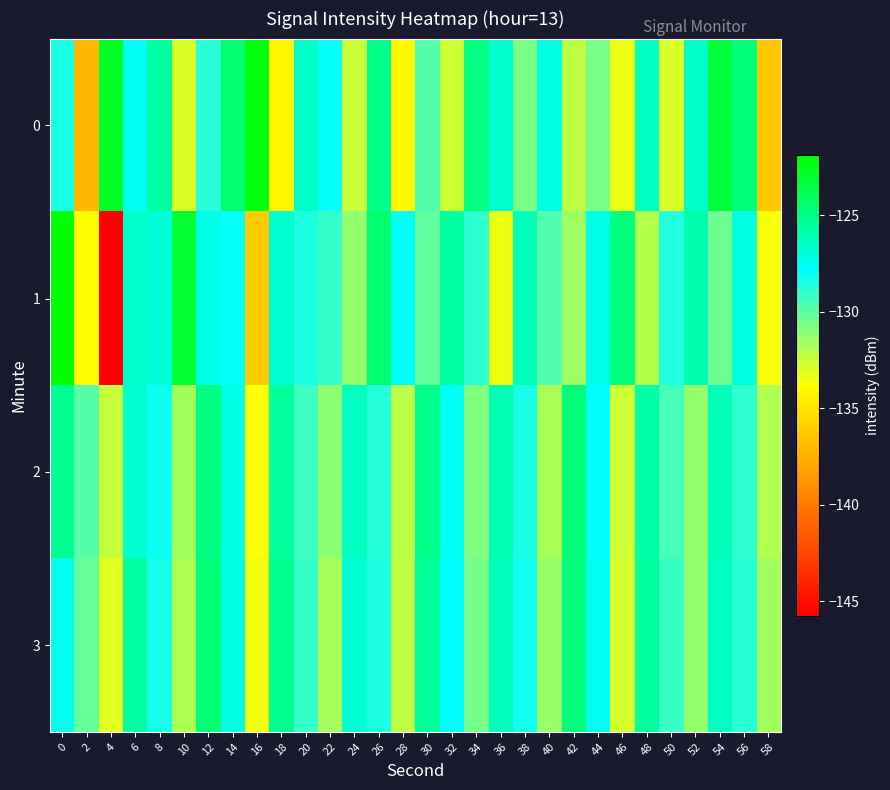

Reading left to right, transcribe all the data shown in this chart.

0: 0=-128.5	2=-137.1	4=-122.7	6=-127.5	8=-125.6	10=-132.9	12=-128.8	14=-124.5	16=-122.1	18=-134.3	20=-126.6	22=-127.9	24=-132.5	26=-125.2	28=-134.1	30=-129.7	32=-132.6	34=-124.9	36=-126.7	38=-130.6	40=-127.1	42=-132.2	44=-130.6	46=-133.3	48=-126.4	50=-132.9	52=-126.6	54=-123.2	56=-124.7	58=-136.5
1: 0=-121.8	2=-133.8	4=-145.8	6=-126.6	8=-126.9	10=-123.0	12=-127.3	14=-128.0	16=-136.3	18=-126.8	20=-128.5	22=-129.1	24=-131.2	26=-124.5	28=-127.8	30=-130.1	32=-125.6	34=-128.9	36=-133.4	38=-126.2	40=-129.7	42=-131.5	44=-127.3	46=-124.8	48=-132.1	50=-128.6	52=-125.9	54=-130.4	56=-127.1	58=-133.7
2: 0=-125.3	2=-129.8	4=-132.4	6=-126.7	8=-128.1	10=-131.6	12=-124.9	14=-127.2	16=-133.8	18=-125.5	20=-129.3	22=-131.1	24=-126.4	26=-128.7	28=-132.2	30=-125.1	32=-127.6	34=-130.9	36=-126.1	38=-128.4	40=-131.8	42=-124.7	44=-127.9	46=-132.6	48=-125.8	50=-129.5	52=-131.3	54=-126.2	56=-128.9	58=-132.0
3: 0=-127.4	2=-130.2	4=-133.1	6=-125.7	8=-128.3	10=-131.9	12=-124.6	14=-127.1	16=-133.5	18=-125.2	20=-129.1	22=-131.7	24=-126.8	26=-128.5	28=-132.3	30=-125.4	32=-127.8	34=-130.6	36=-126.3	38=-128.2	40=-131.4	42=-124.8	44=-127.5	46=-132.8	48=-125.6	50=-129.2	52=-131.2	54=-126.5	56=-128.8	58=-131.6